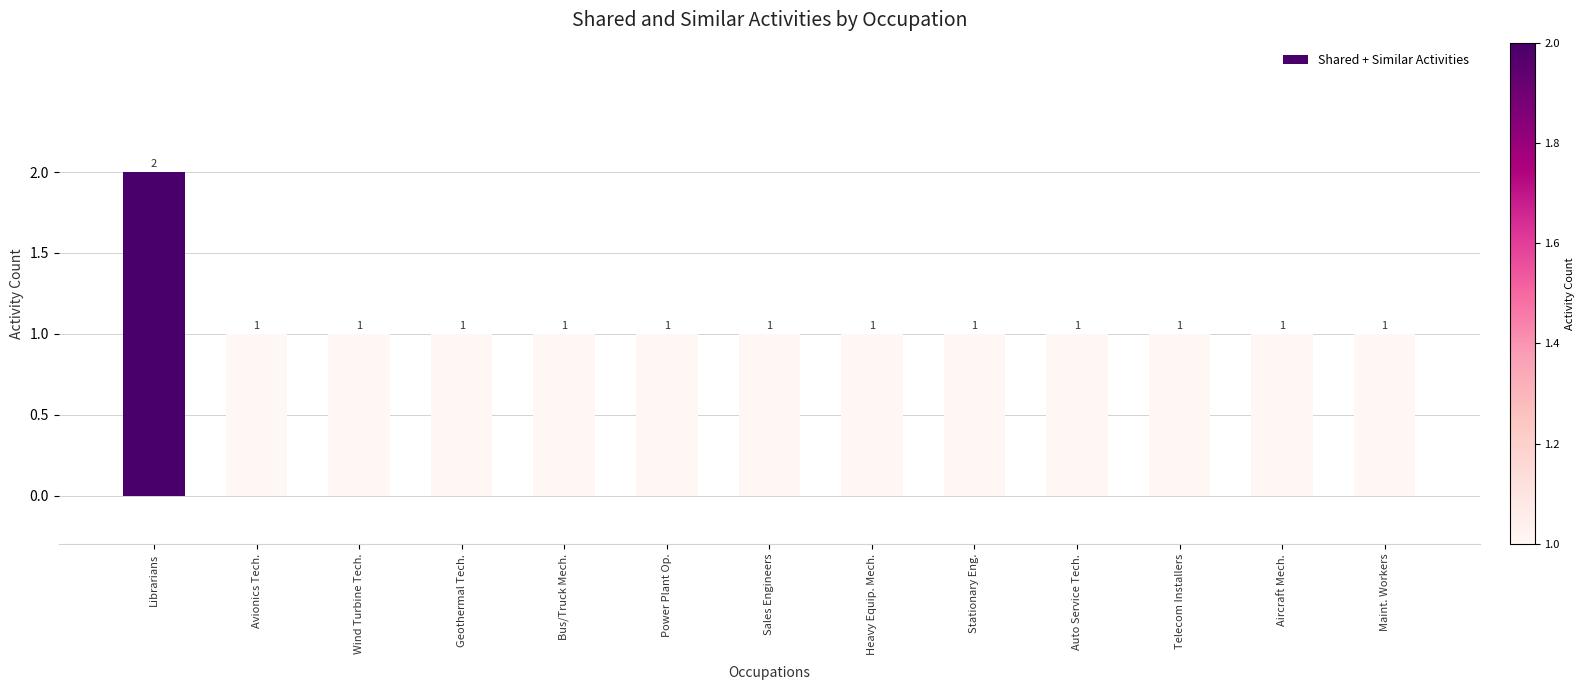

How many values are between 1 and 2?

13